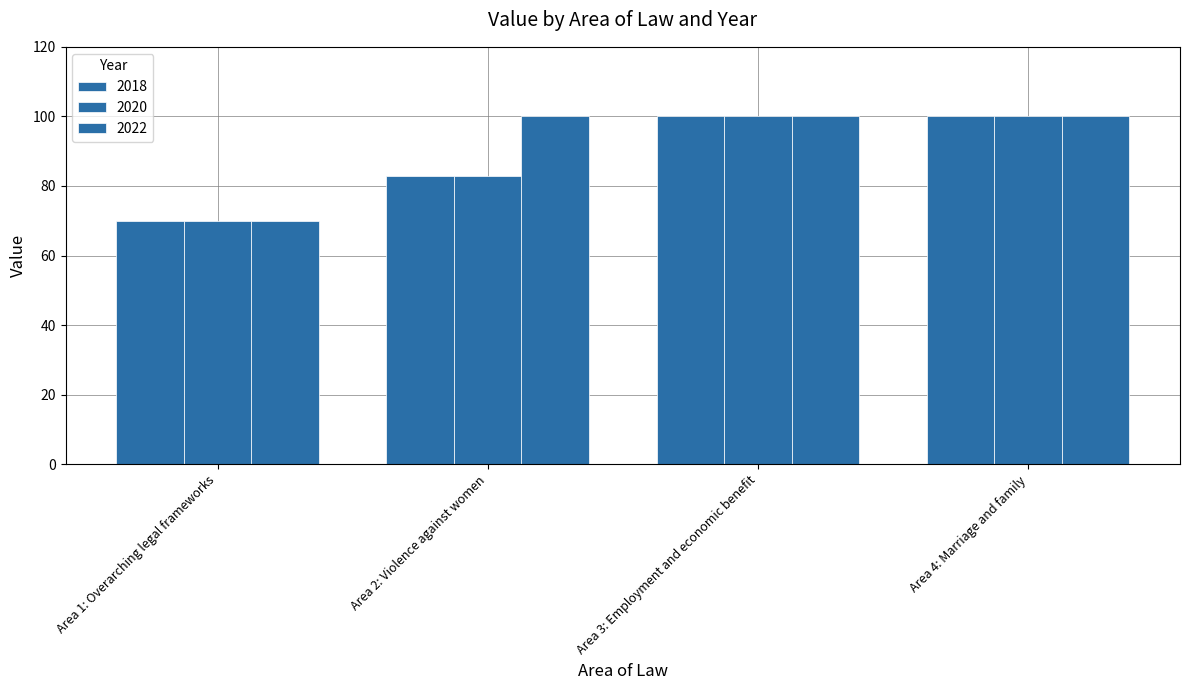

Reading left to right, extract all data points from this chart.

2018: Area 1: Overarching legal frameworks=70	Area 2: Violence against women=83	Area 3: Employment and economic benefit=100	Area 4: Marriage and family=100
2020: Area 1: Overarching legal frameworks=70	Area 2: Violence against women=83	Area 3: Employment and economic benefit=100	Area 4: Marriage and family=100
2022: Area 1: Overarching legal frameworks=70	Area 2: Violence against women=100	Area 3: Employment and economic benefit=100	Area 4: Marriage and family=100